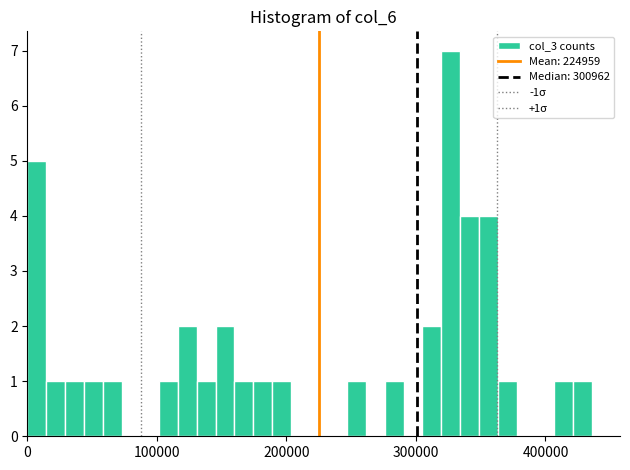

Around what value on the x-axis is the tallest bar? Give the approximate position of its centre, as read against the axis.

330000